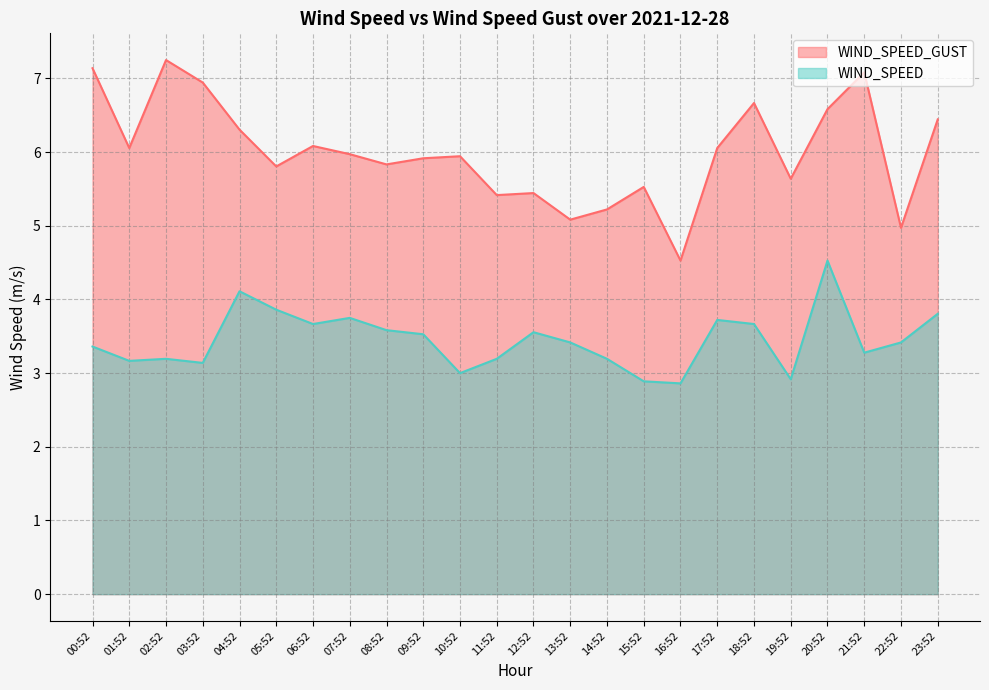

Which series has the largest total across all categories?

WIND_SPEED_GUST